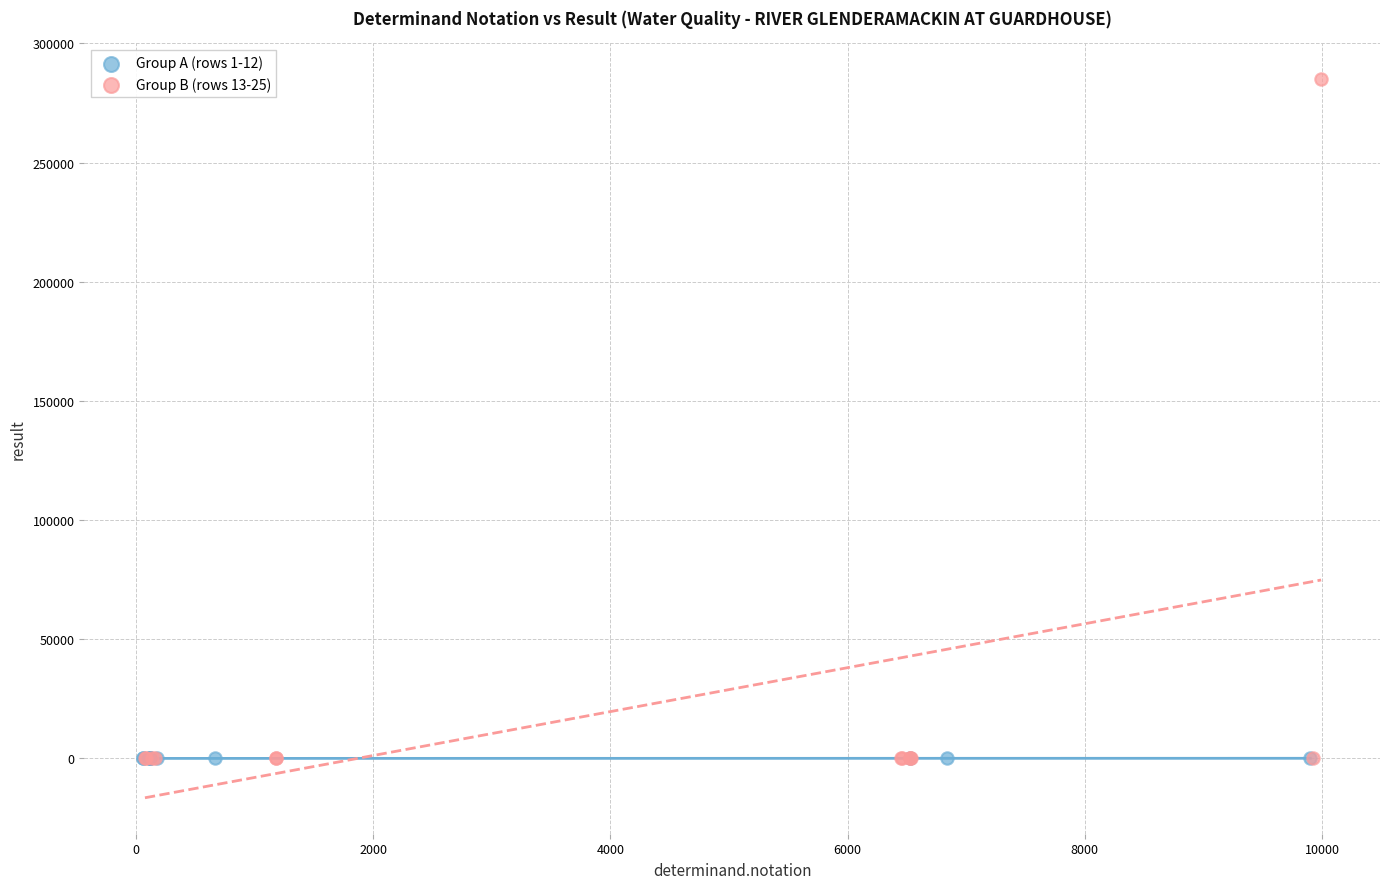

Which series has the largest Y range (max minus min)?

Group B (rows 13-25)